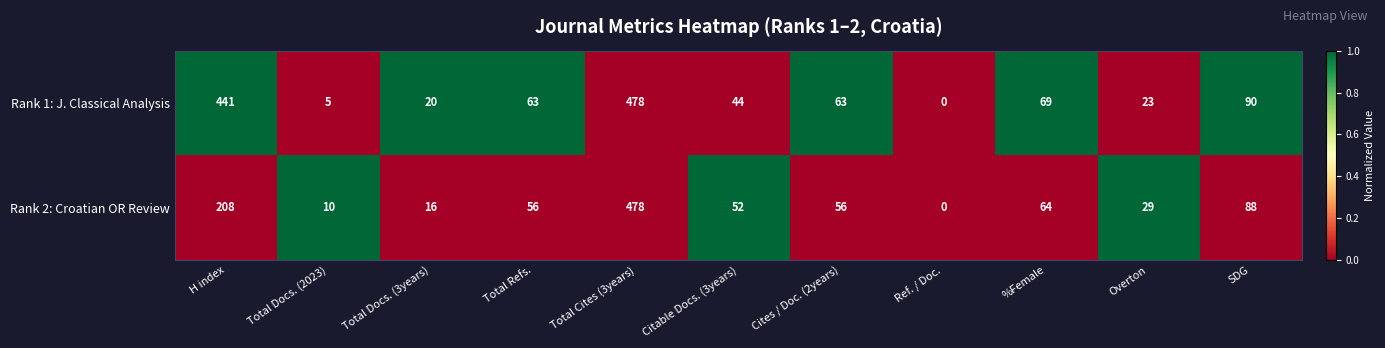

The value of Rank 2: Croatian OR Review at H index is 58. True or false?

False